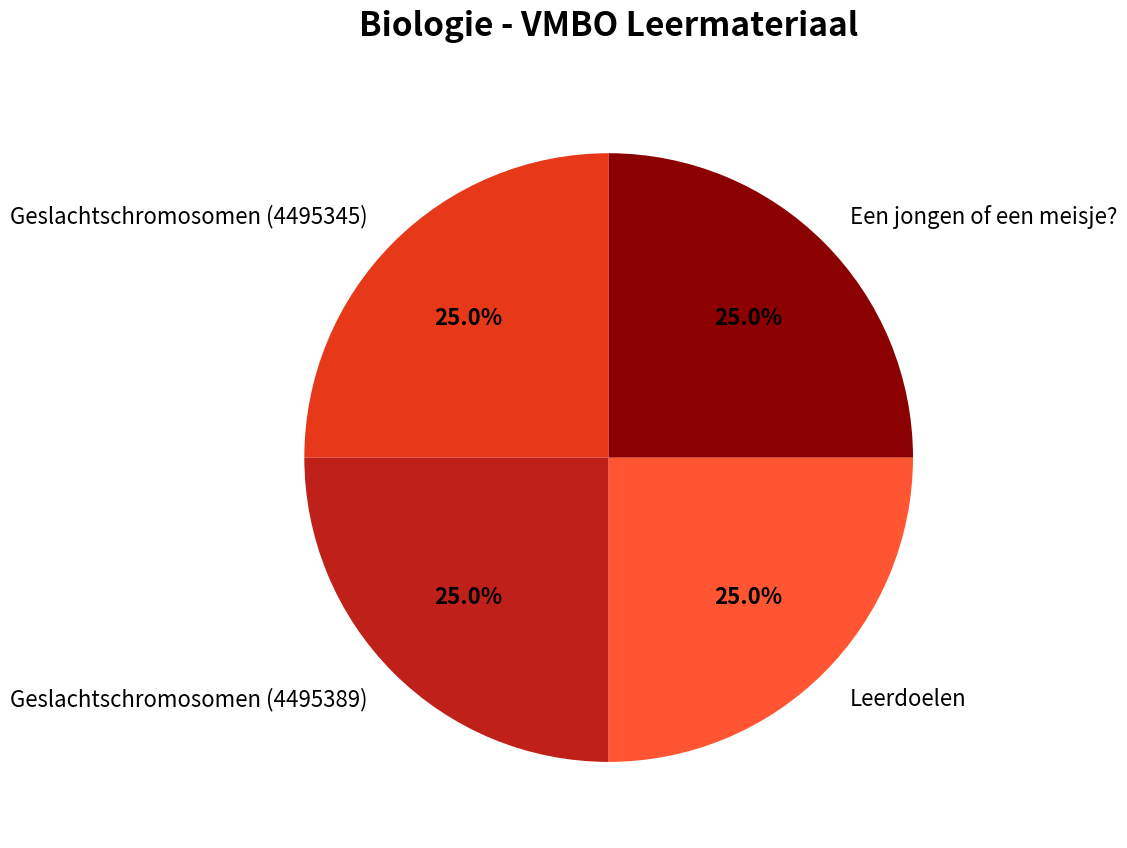

What percentage is NOT represented by Een jongen of een meisje??

75.0%